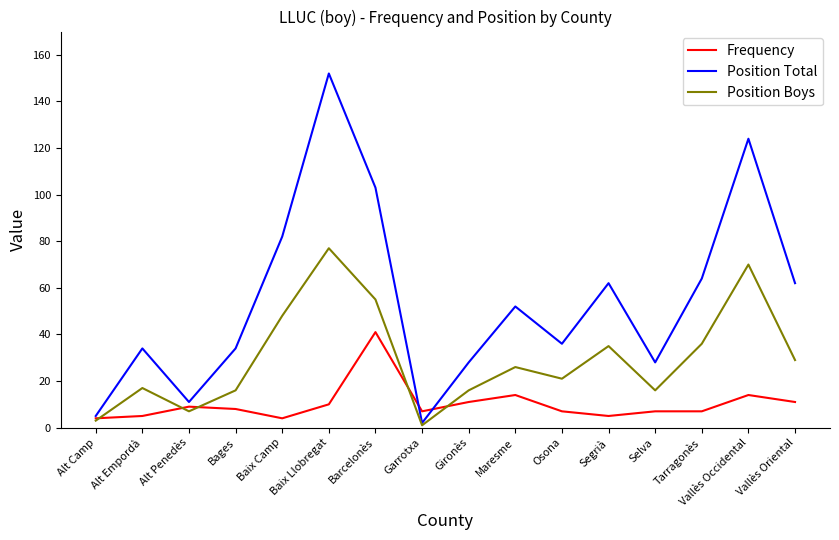

What is the spread (max minus min) of values at Vallès Oriental?

51